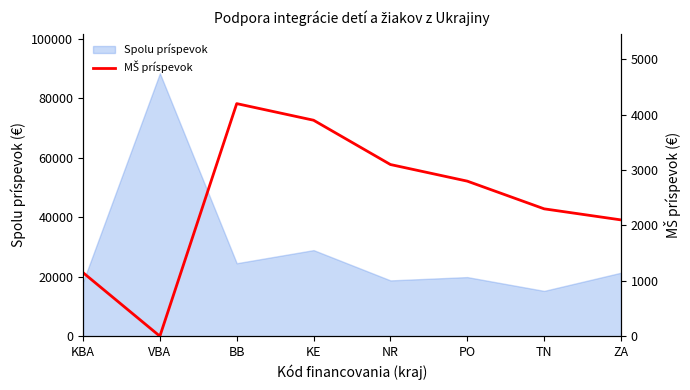

True or false: Spolu príspevok has a value of 38767 at VBA.

False